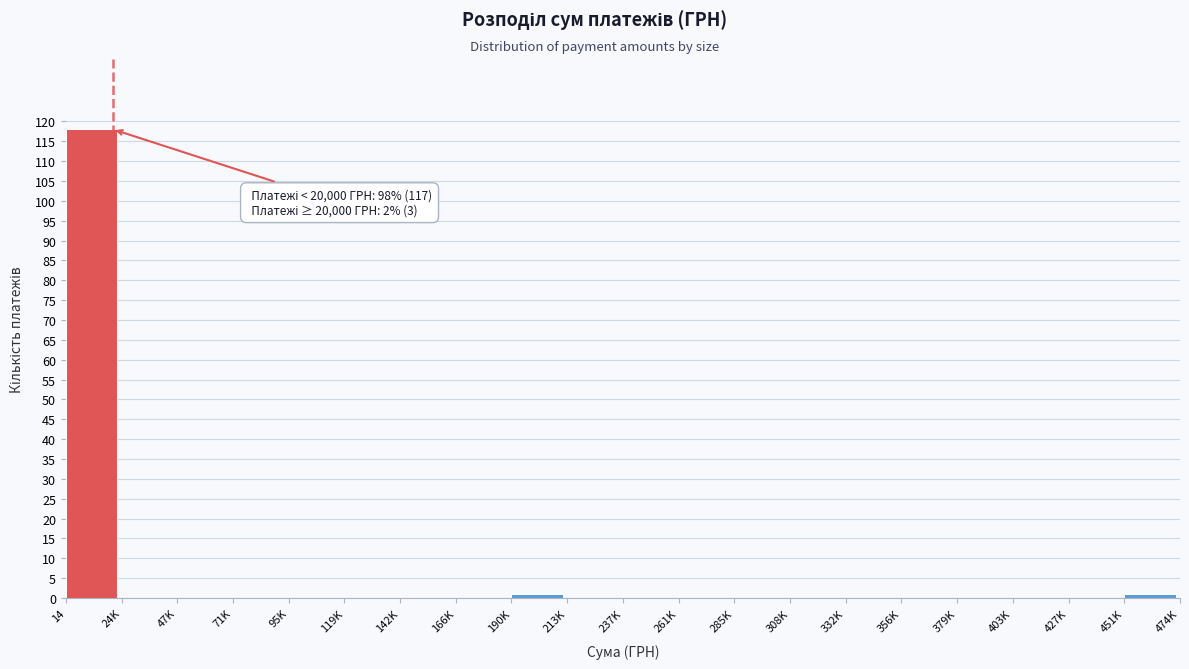

Reading left to right, extract all data points from this chart.

14=118	24K=0	47K=0	71K=0	95K=0	119K=0	142K=0	166K=0	190K=1	213K=0	237K=0	261K=0	285K=0	308K=0	332K=0	356K=0	379K=0	403K=0	427K=0	451K=1